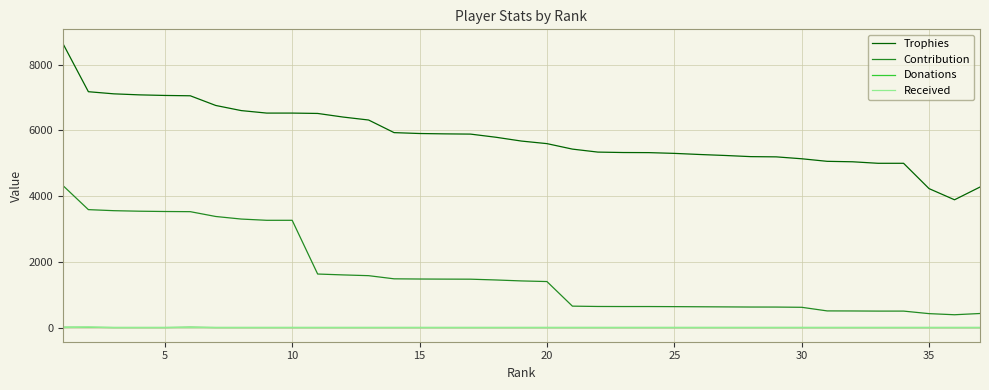

Count the Received values in the range 0 to 1.

36